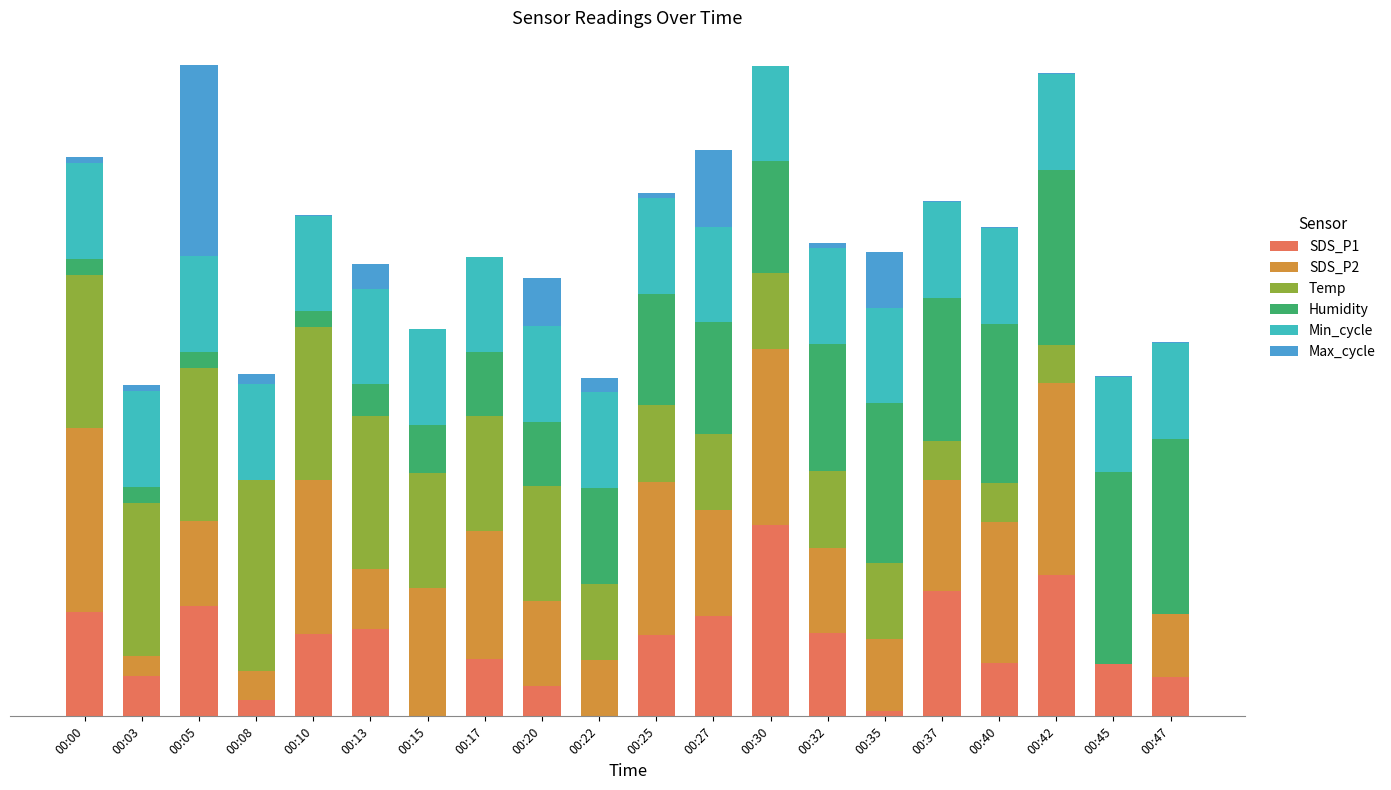

At how many categories does at least one series exceed 82?

9